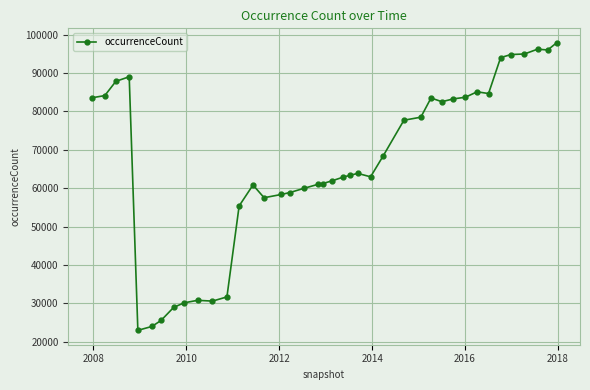

How many lines are shown in the chart?

1